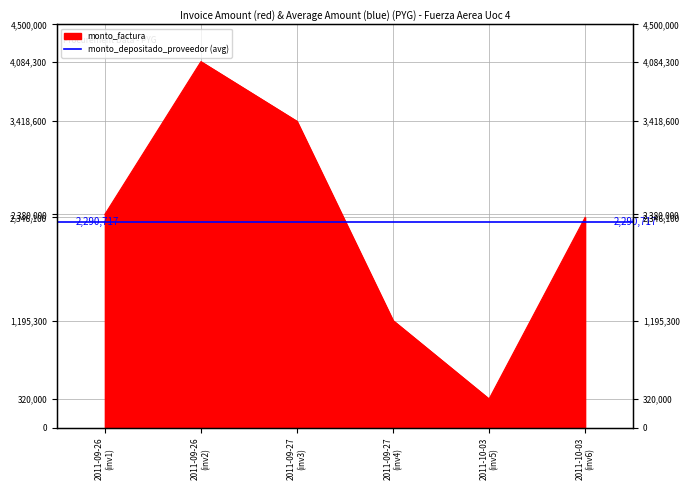

How many interior local valleys (lower than both neighbors) does the data have?

1